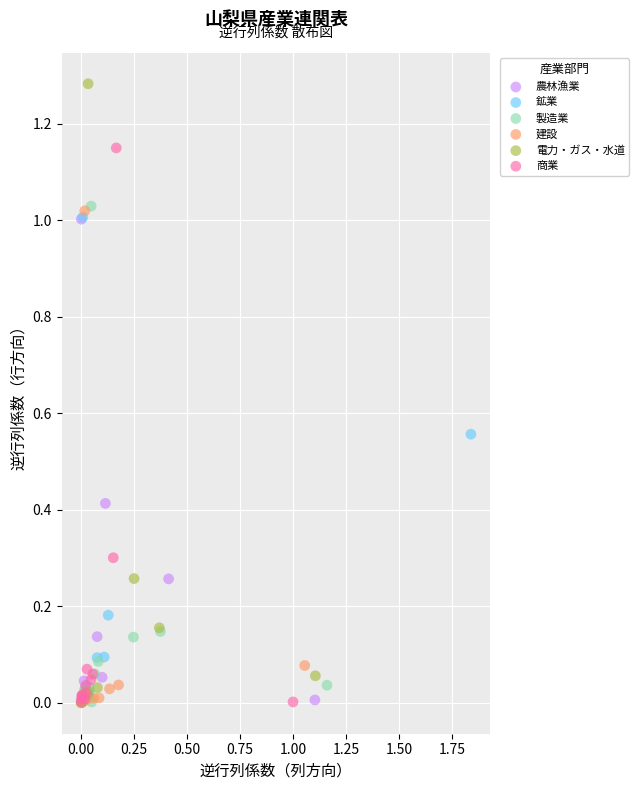

Which series contains the highest Y value?

電力・ガス・水道